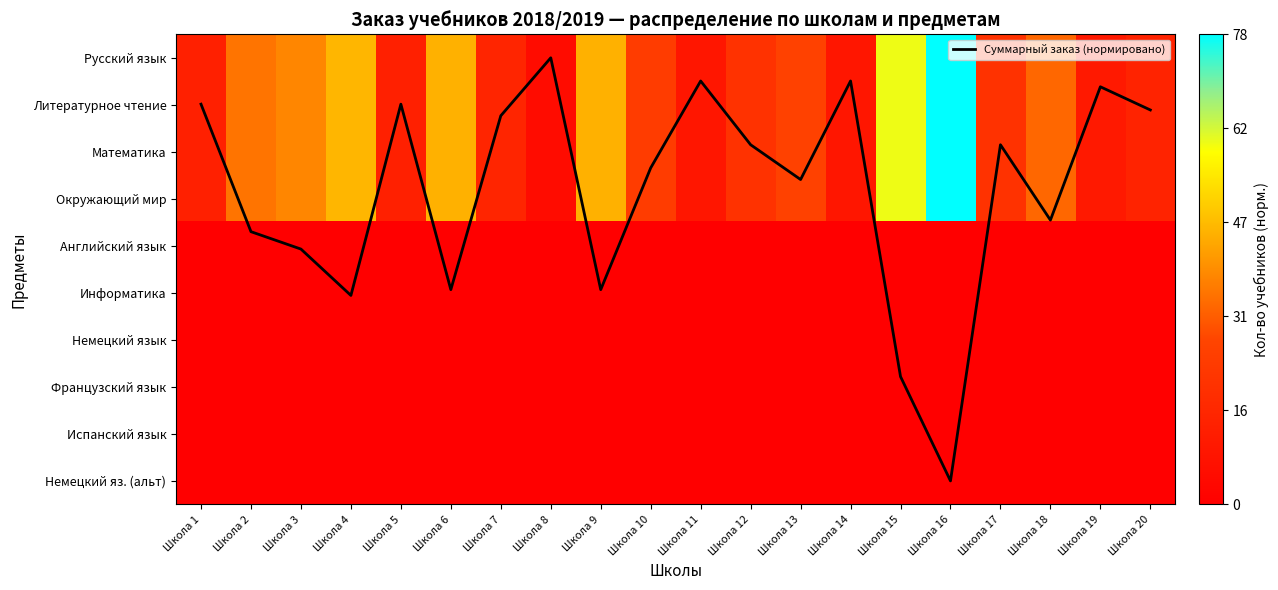

Between Школа 4 and Школа 12, which series saw the biggest shift?

Суммарный заказ (нормировано)